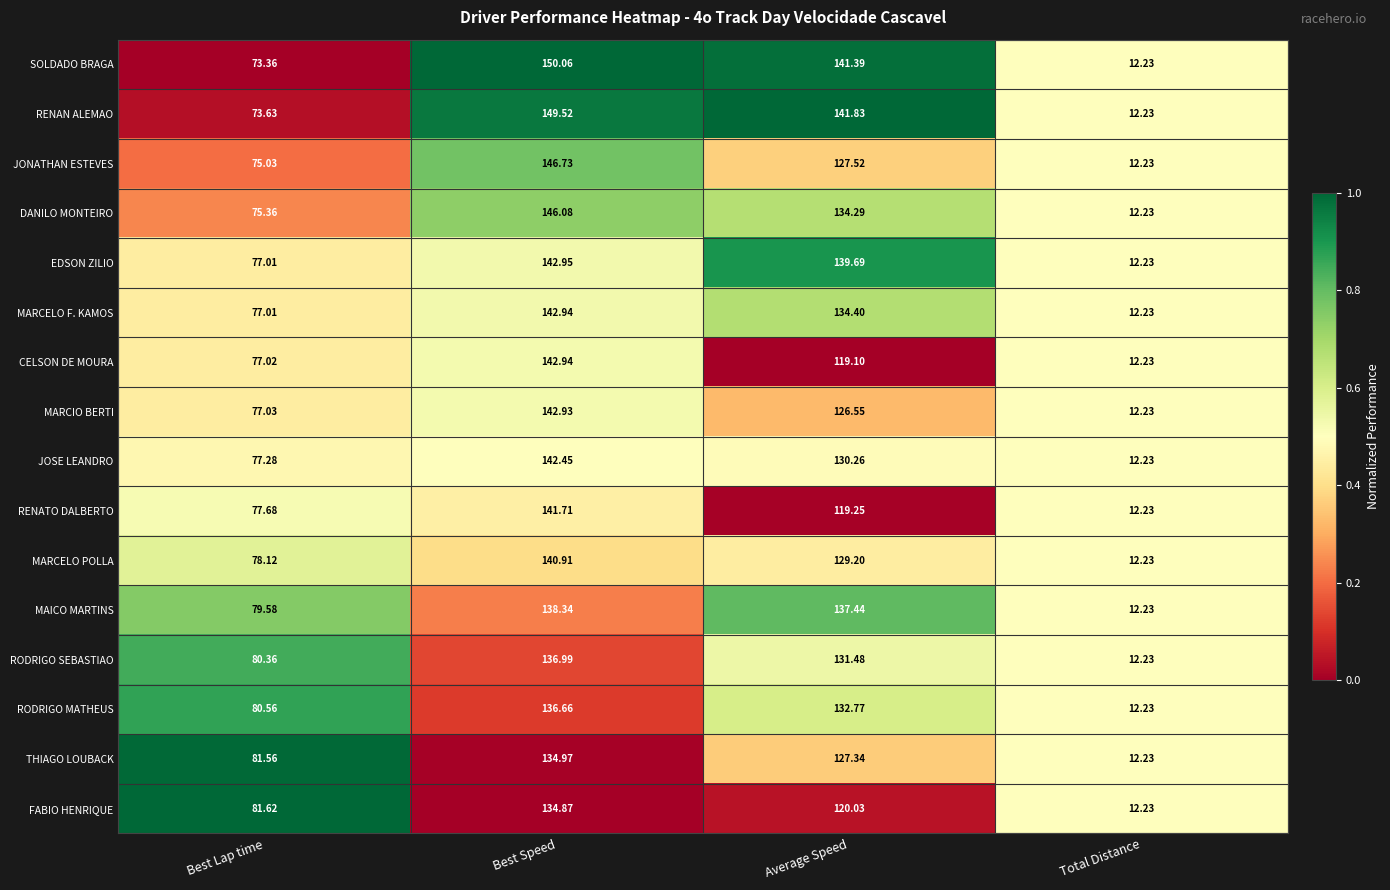

Which category has the highest value across all series?

Best Speed